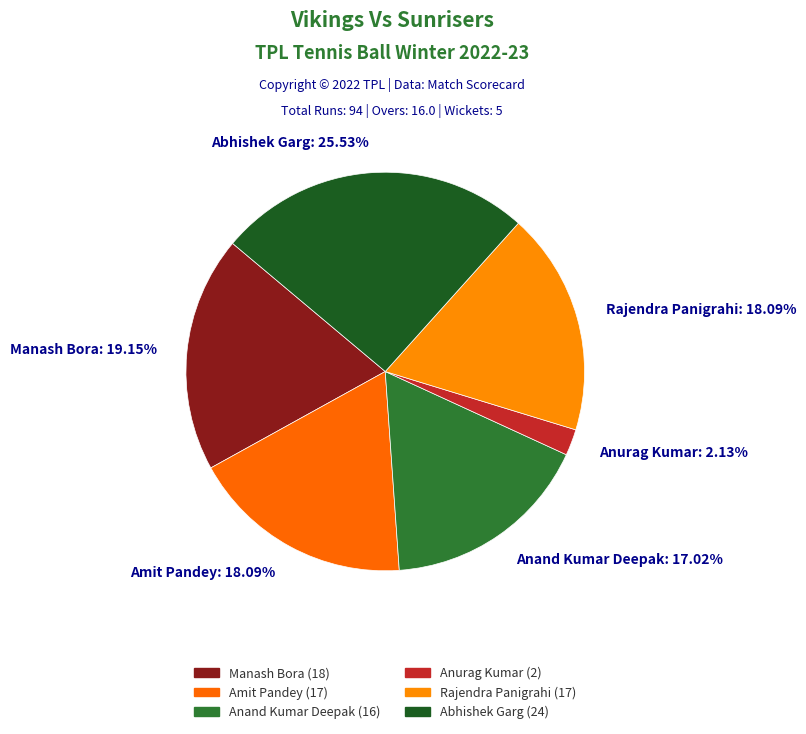

Between Abhishek Garg and Anurag Kumar, which is larger?

Abhishek Garg